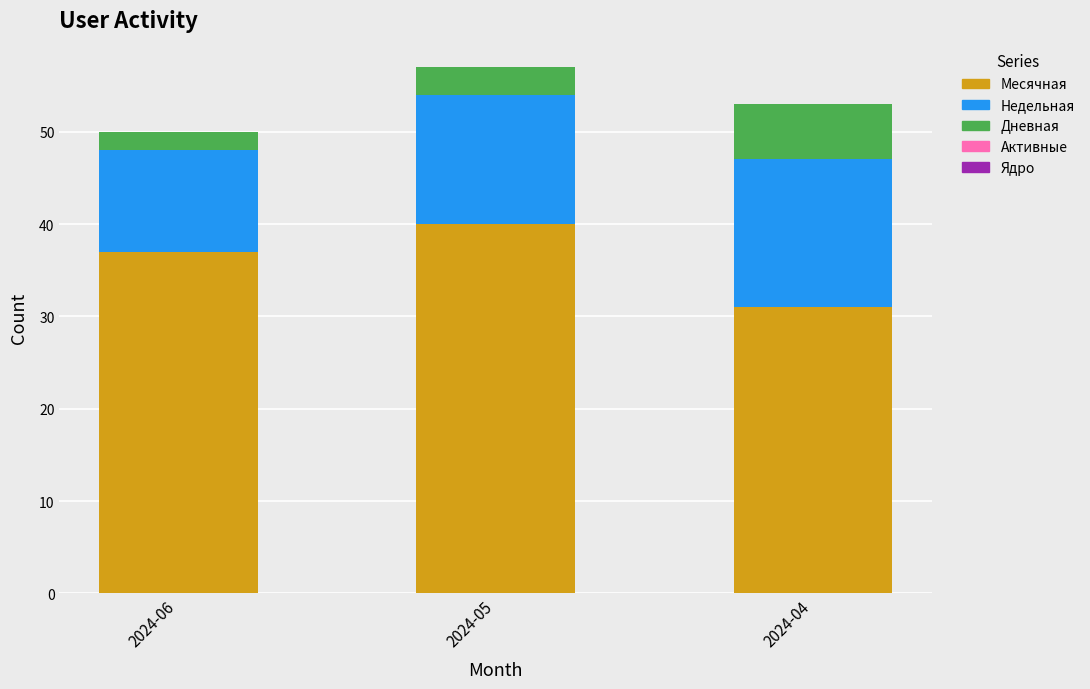

What is the value of the Месячная bar at the 3rd from the left?

31